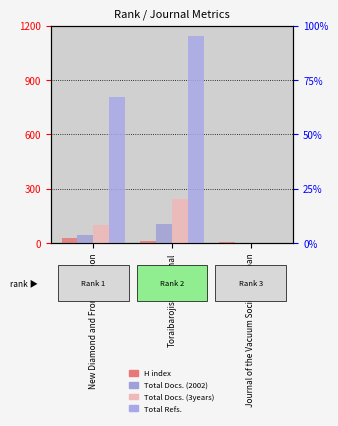

What is the sum of all Total Refs. values?

1951